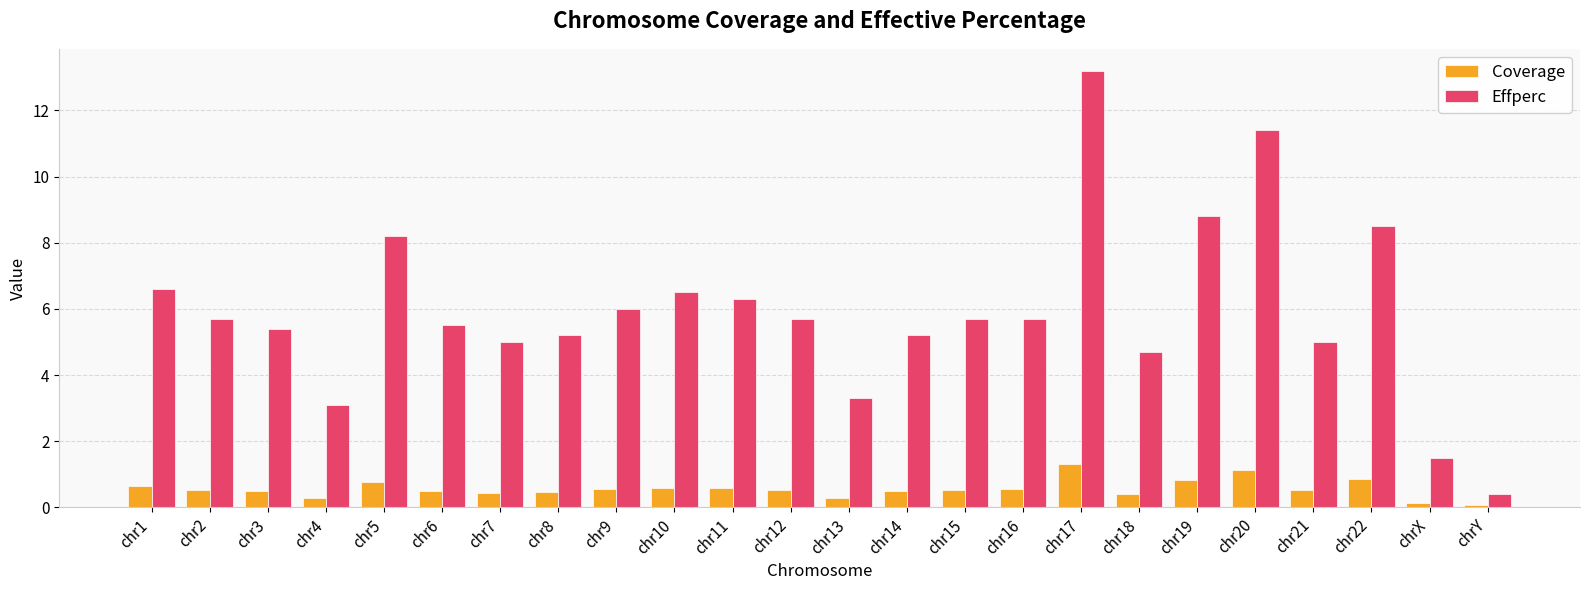

Read the Coverage value at chr20.

1.1